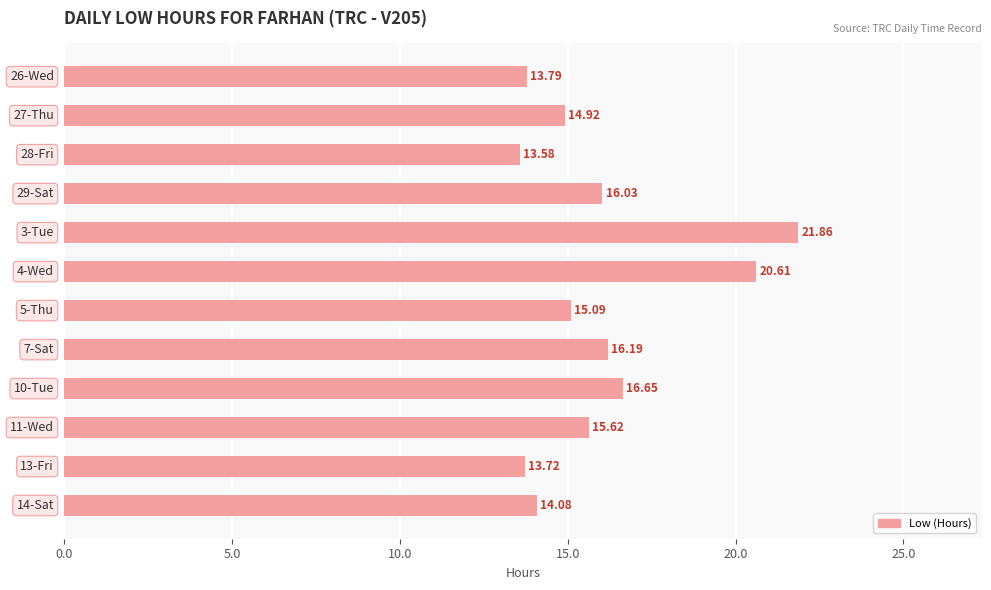

Count the number of values greater than 15.

7